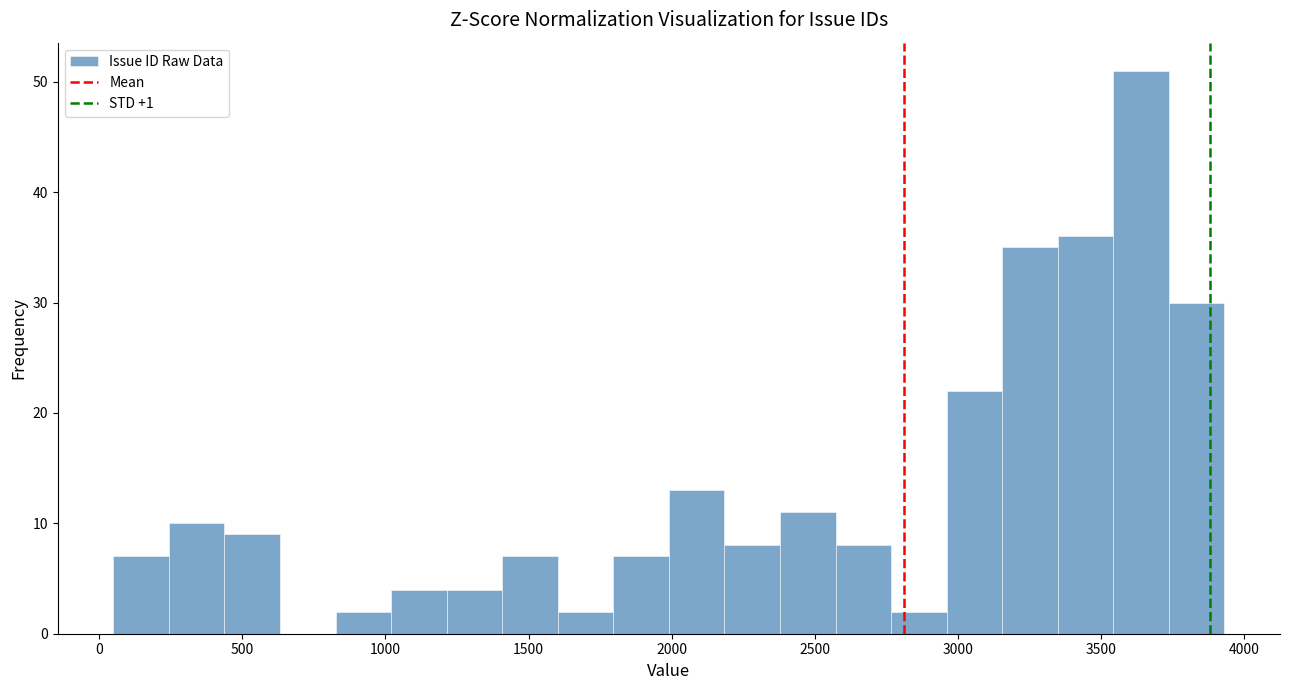

Around what value on the x-axis is the tallest bar? Give the approximate position of its centre, as read against the axis.

3650